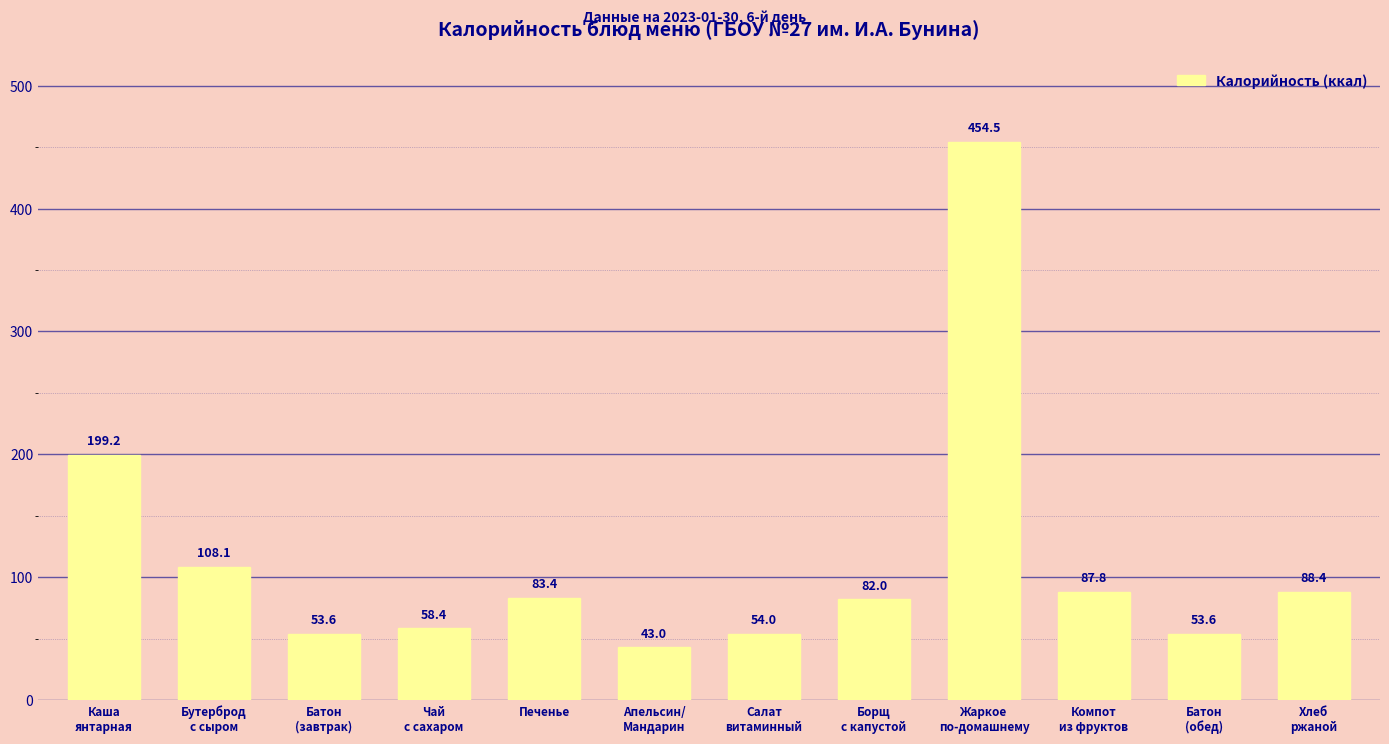

What is the label of the 7th bar from the right?

Апельсин/
Мандарин